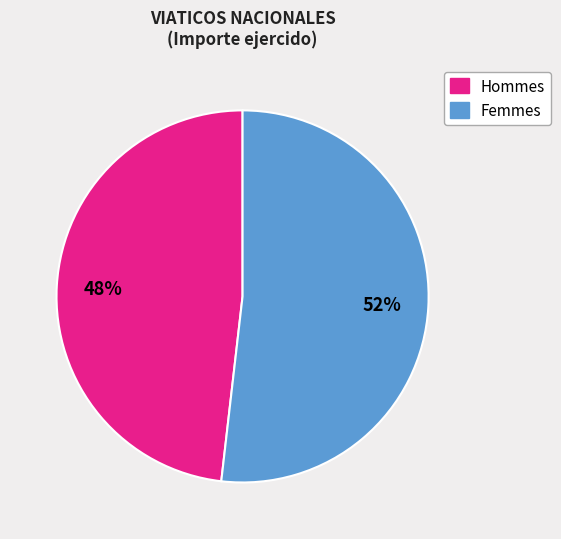

To the nearest percent, what is the average slice percentage?

50%